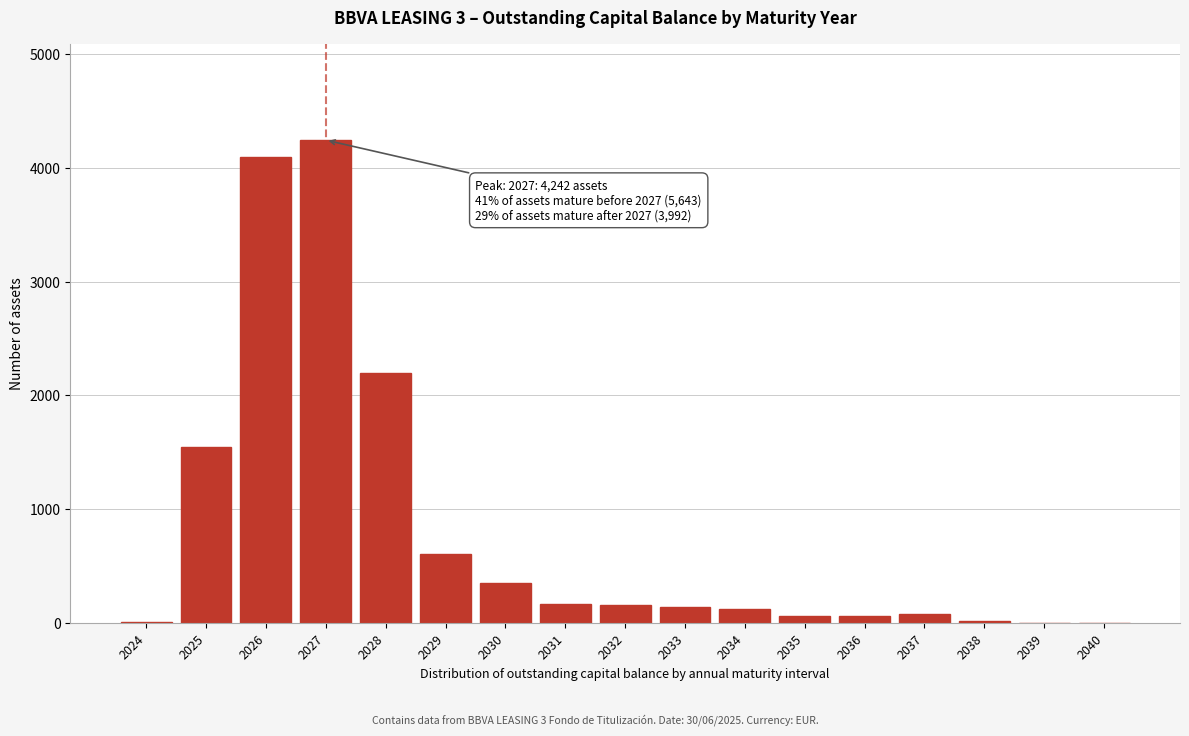

What is the change in value from 2027 to 2029?

-3631